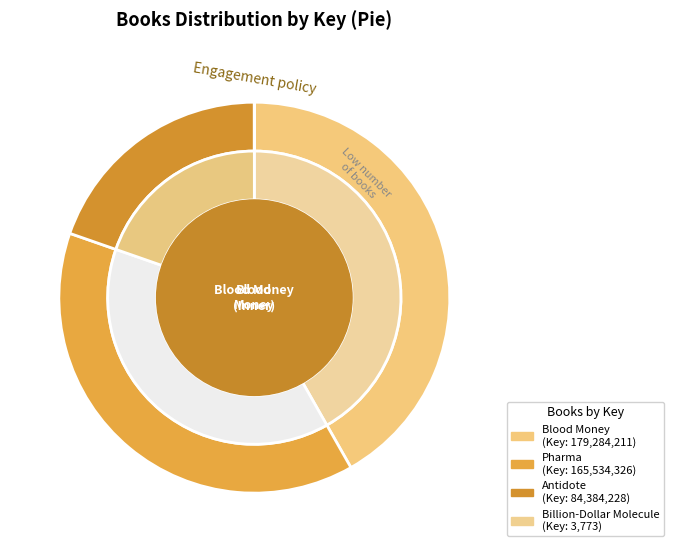

To the nearest percent, what is the average slice percentage?

25%